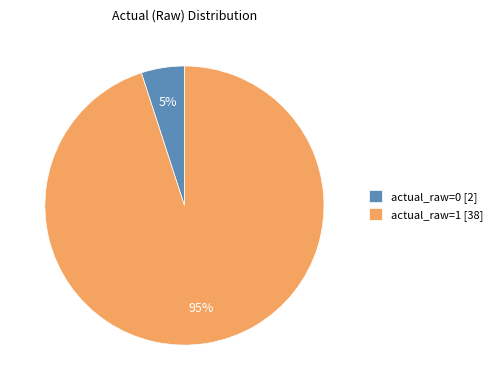

What percentage is the actual_raw=0 [2] slice, to the nearest percent?

5%